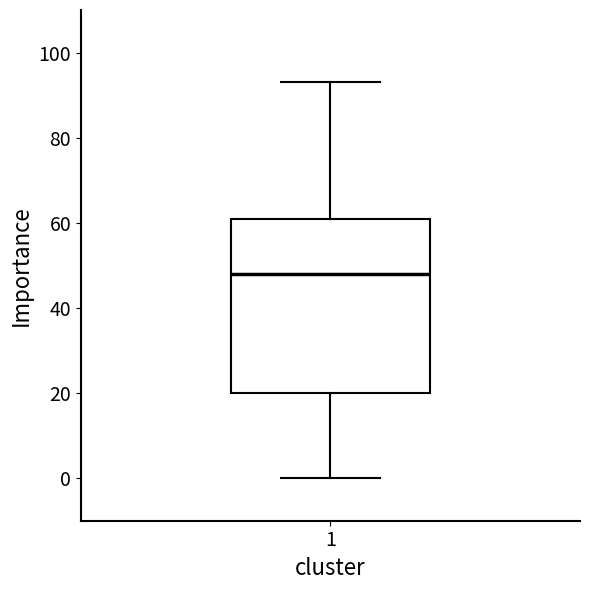

Transcribe this box plot: give where the median line is, the range the box spans, and where the two whiskers end, as read against the y-axis. The values are not printed on the chart, so give them approximately, as read against the axis.

median 48, box 20 to 62, whiskers 0 to 94